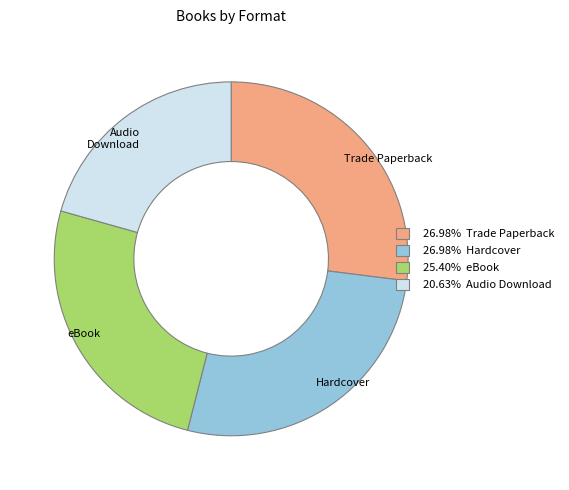

Count the number of slices in the pie.

4